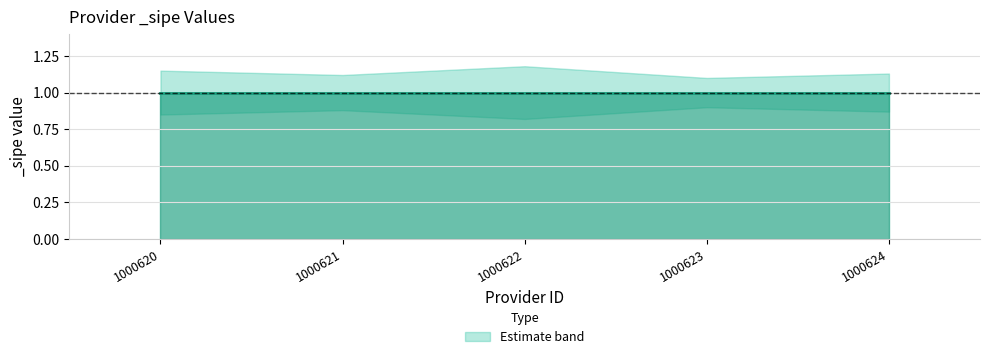

List the series in order of their peak value, highest first.

_sipe_upper, _sipe, _sipe_lower